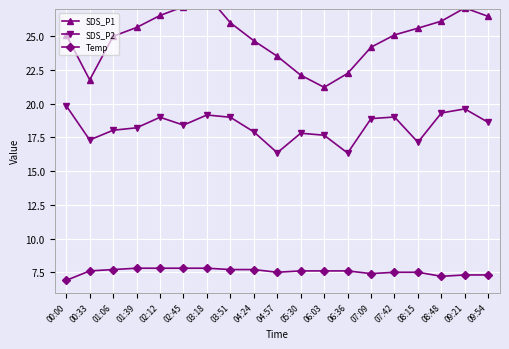

Reading left to right, transcribe all the data shown in this chart.

SDS_P1: 25.1	21.8	25.0	25.6	26.5	27.2	28.0	26.0	24.6	23.5	22.1	21.2	22.2	24.2	25.1	25.6	26.1	27.1	26.4
SDS_P2: 19.8	17.3	18.0	18.2	19.0	18.4	19.1	19.0	17.9	16.4	17.8	17.6	16.3	18.9	19.0	17.1	19.3	19.6	18.6
Temp: 6.9	7.6	7.7	7.8	7.8	7.8	7.8	7.7	7.7	7.5	7.6	7.6	7.6	7.4	7.5	7.5	7.2	7.3	7.3